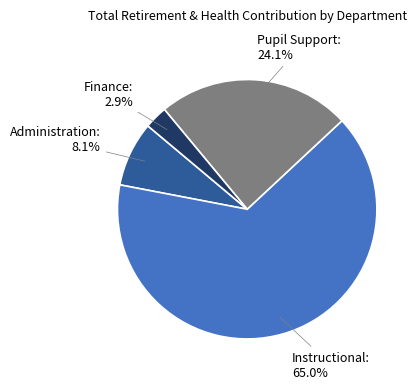

Is there a majority slice in this chart?

Yes